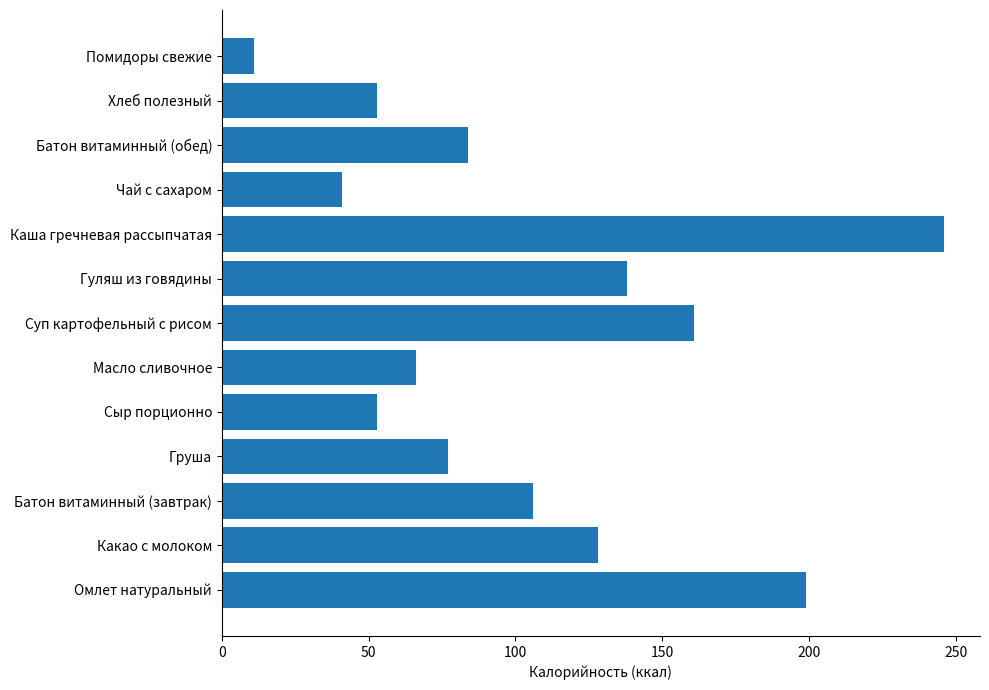

How many series are shown in this chart?

1